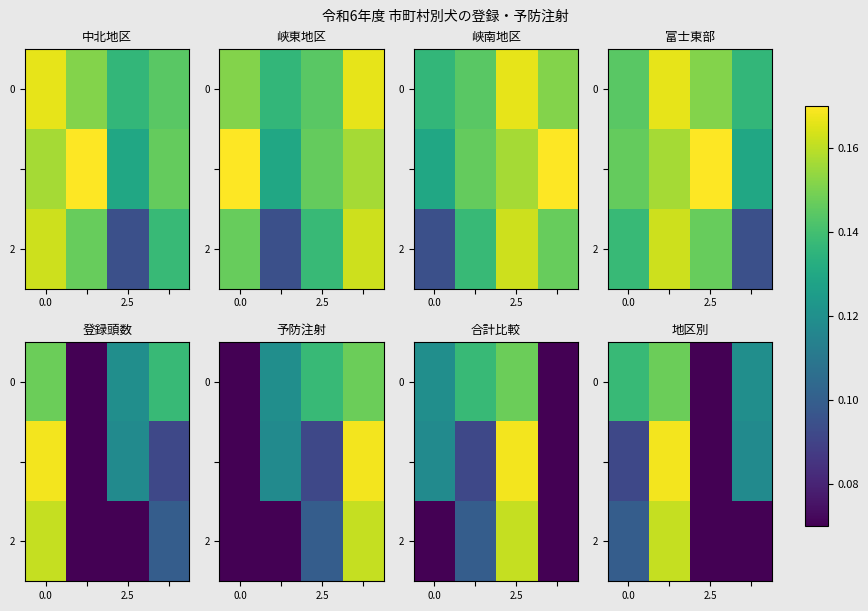

What is the difference between the second highest and minimum values in the 0 series?

0.1